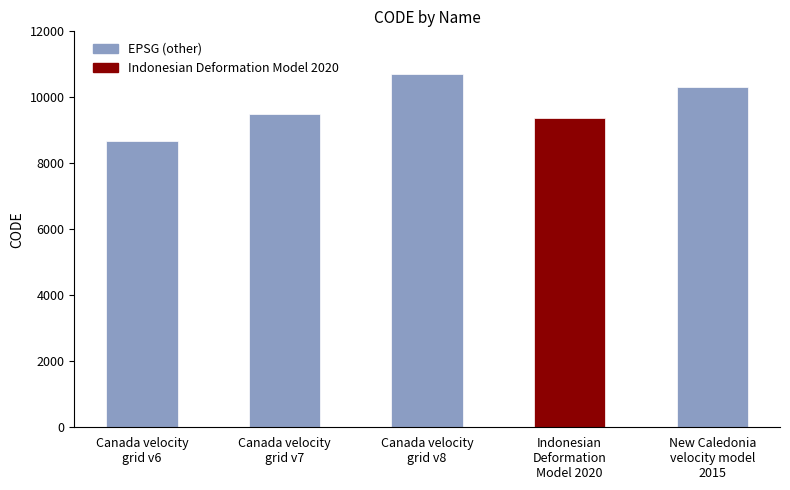

Does the chart contain stacked bars?

No